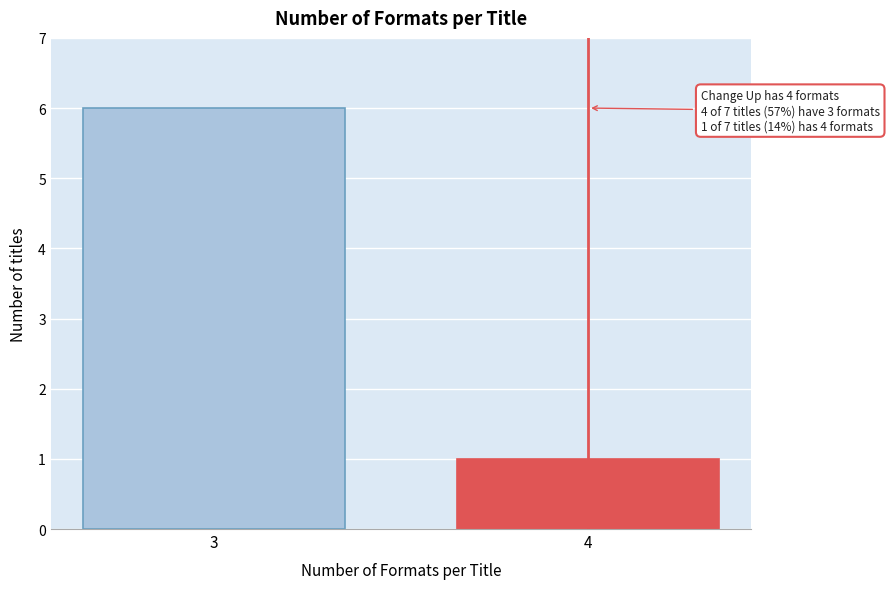

Reading right to left, list all the values displayed in this chart.

4=1	3=6